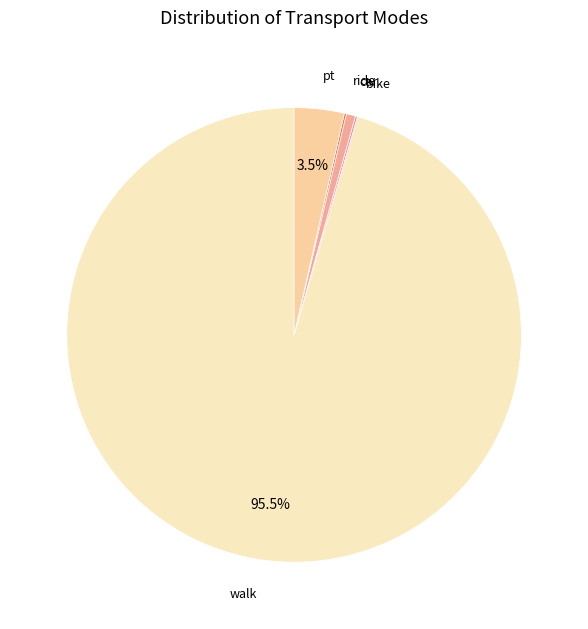

Is there a majority slice in this chart?

Yes